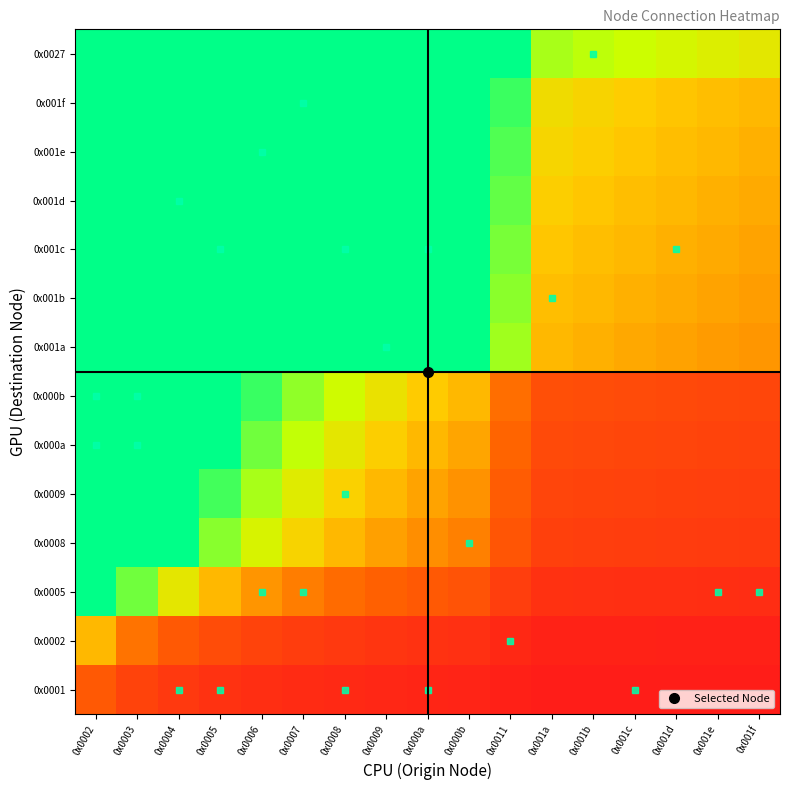

Rank the series at 0x001e from lowest to highest value.

0x0001, 0x0002, 0x0005, 0x0008, 0x0009, 0x000a, 0x000b, 0x001a, 0x001b, 0x001c, 0x001d, 0x001e, 0x001f, 0x0027